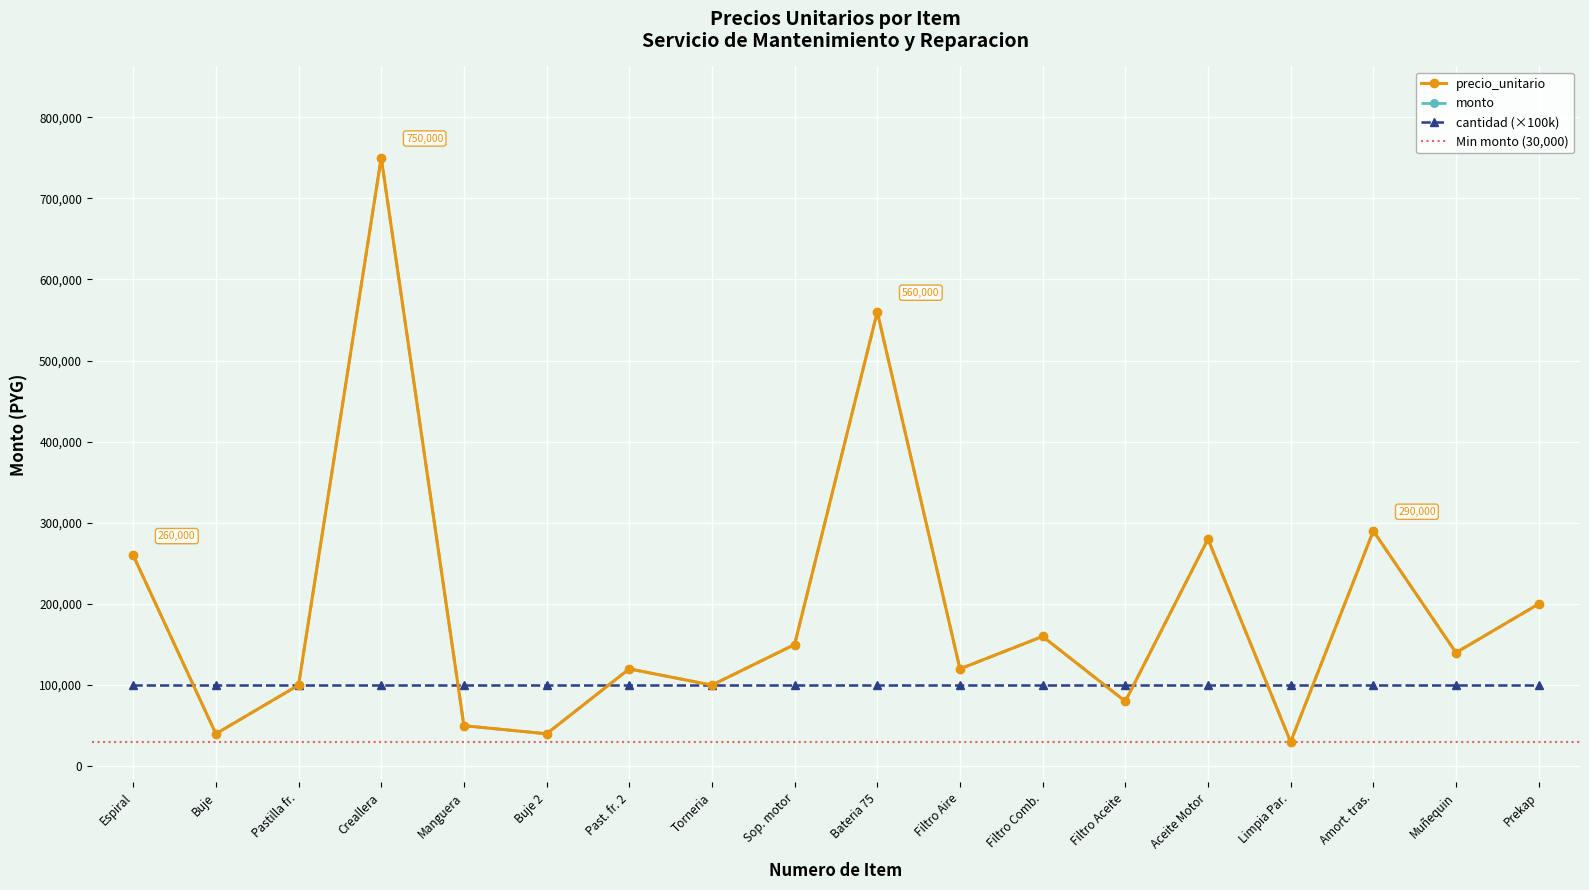

At which label is monto closest to 390000?

Amort. tras.